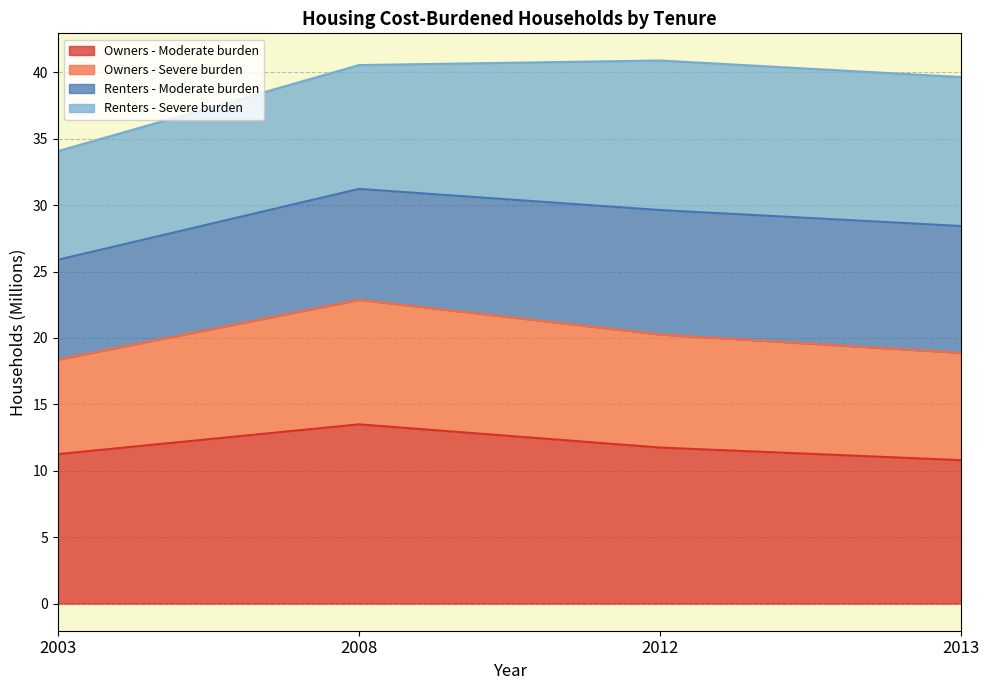

True or false: Owners - Severe burden and Owners - Moderate burden intersect in this chart.

False